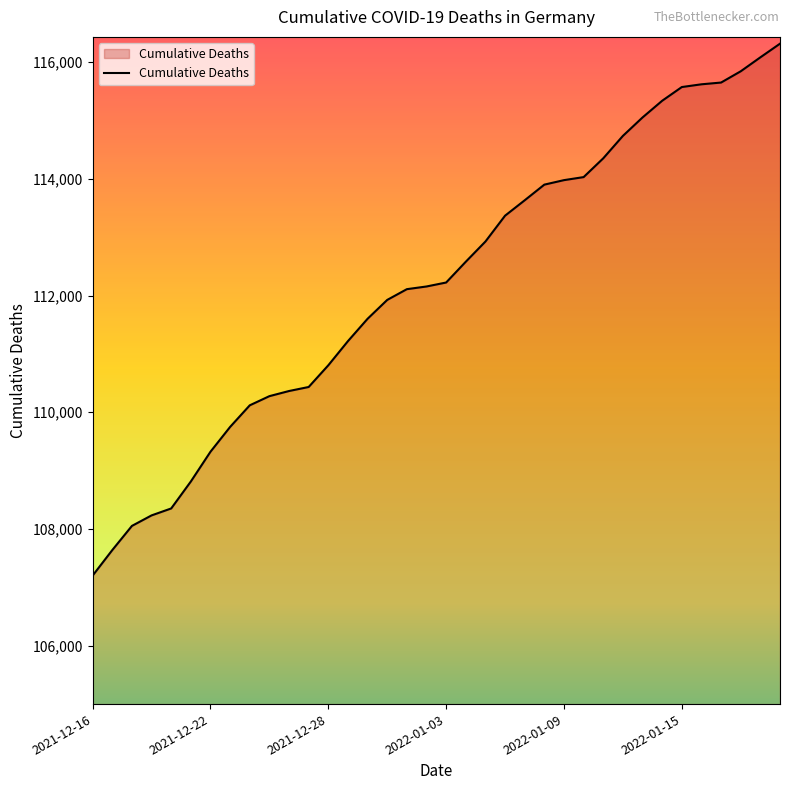

What is the smallest value displayed?

107202